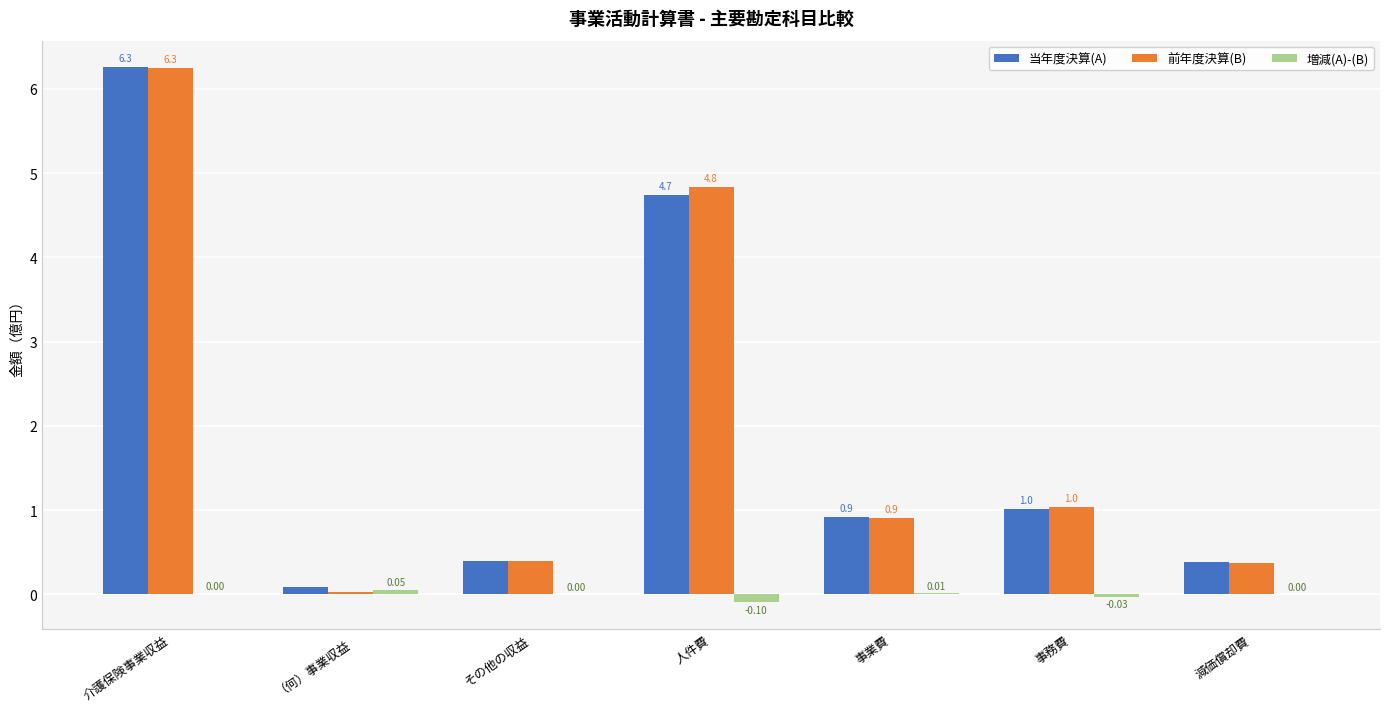

How many distinct data groups are displayed?

3